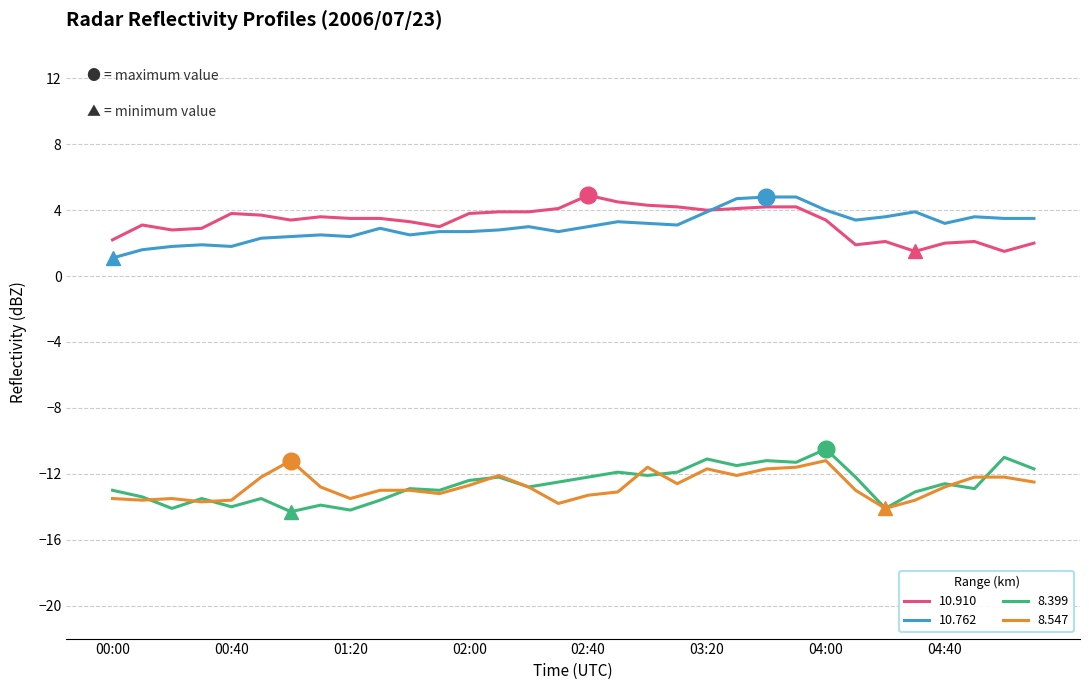

How many series are shown in this chart?

4